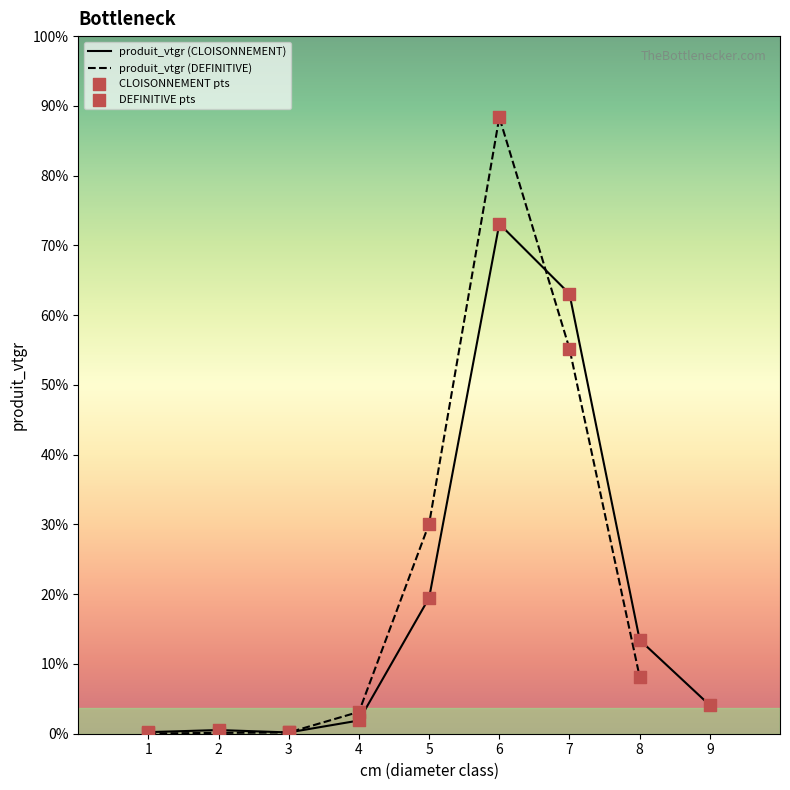

Which series has the largest Y range (max minus min)?

produit_vtgr